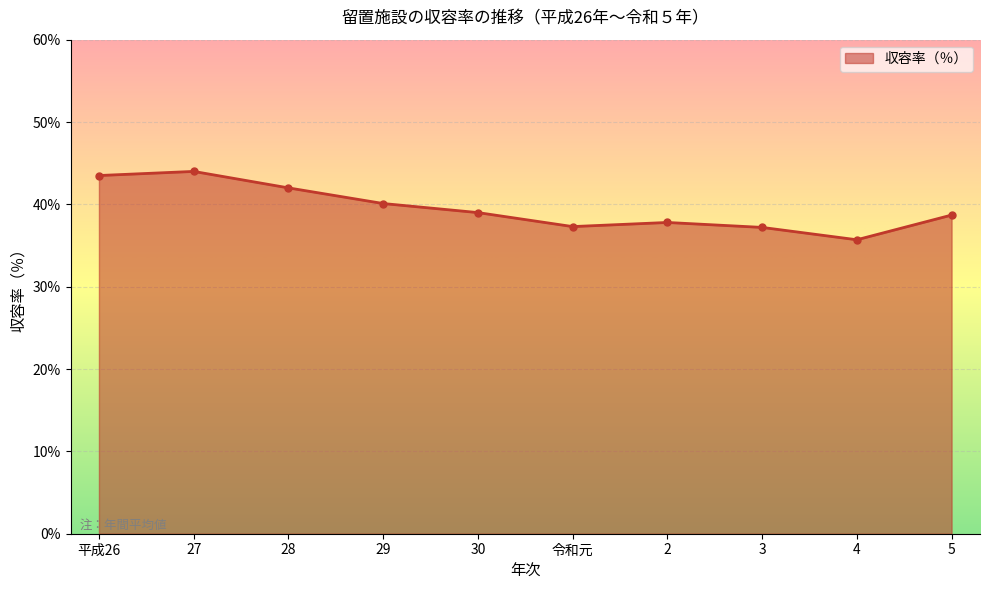

Which has a higher value, 3 or 27?

27